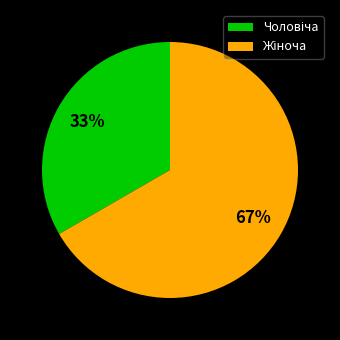

How many slices are in this pie chart?

2